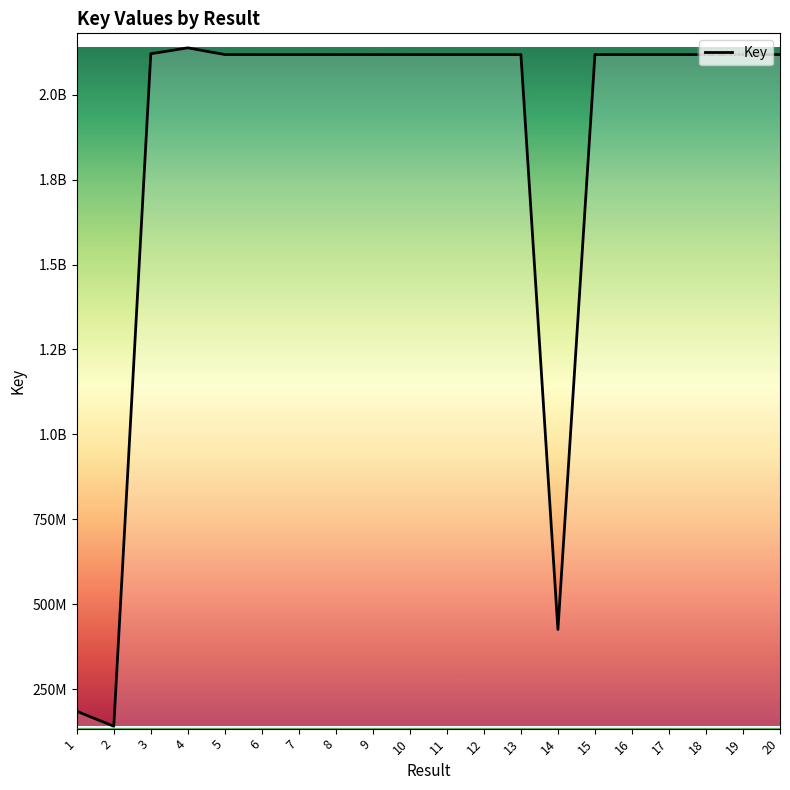

Read the value at 18, to the nearest 50.

2117904800